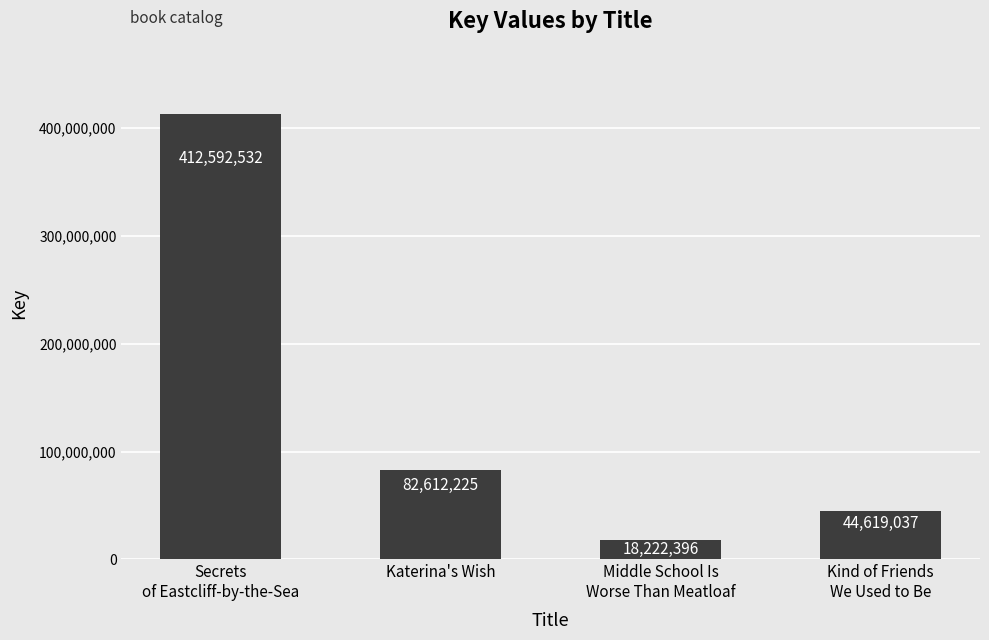

What is the sum of the values at Middle School Is
Worse Than Meatloaf and Katerina's Wish?

100834621